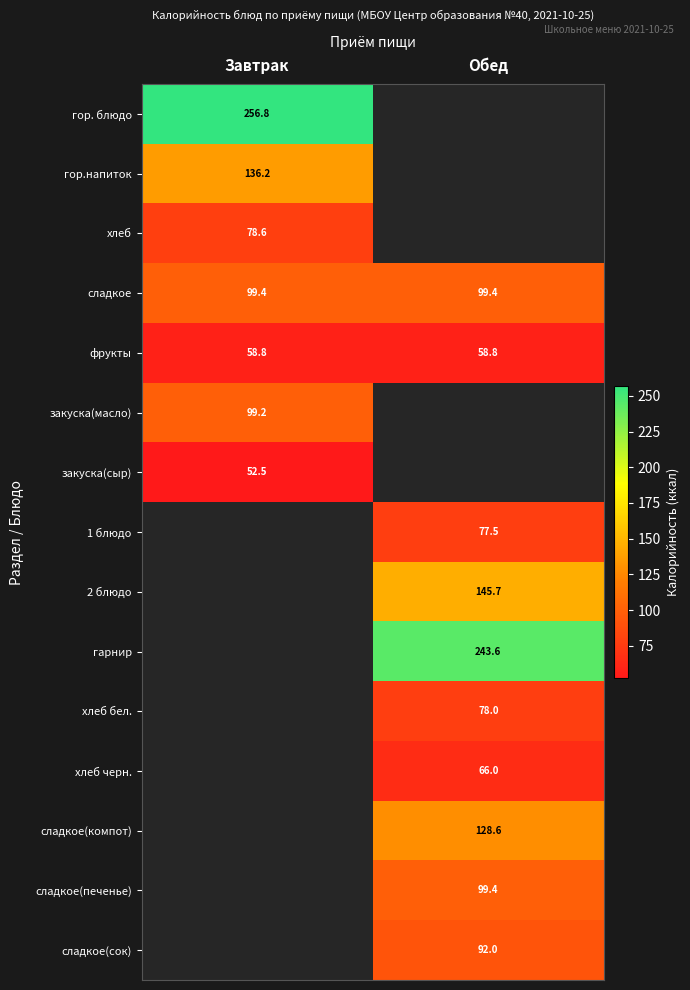

What is the sum of all фрукты values?

117.6